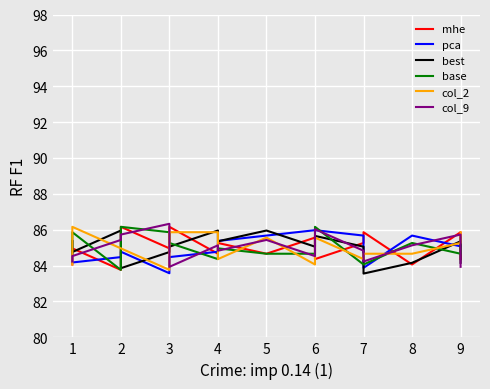

How many interior local peaks does the col_9 series have?

5